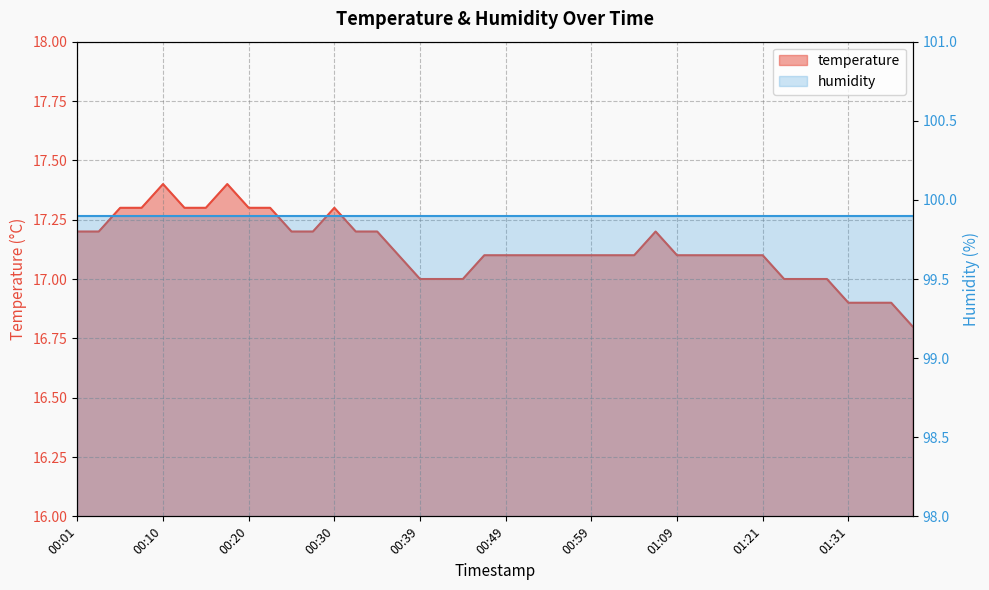

Where is the first local maximum?

00:10